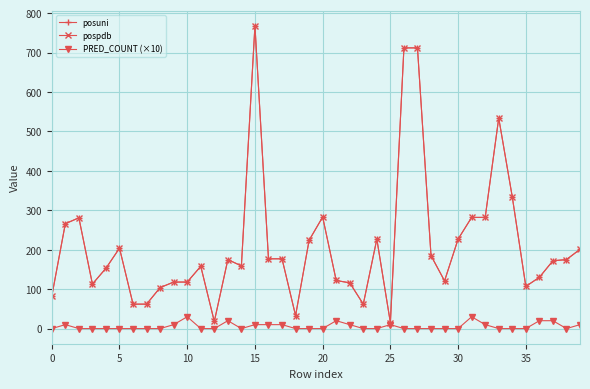

What is the difference between the maximum and minimum values in the pospdb series?

753